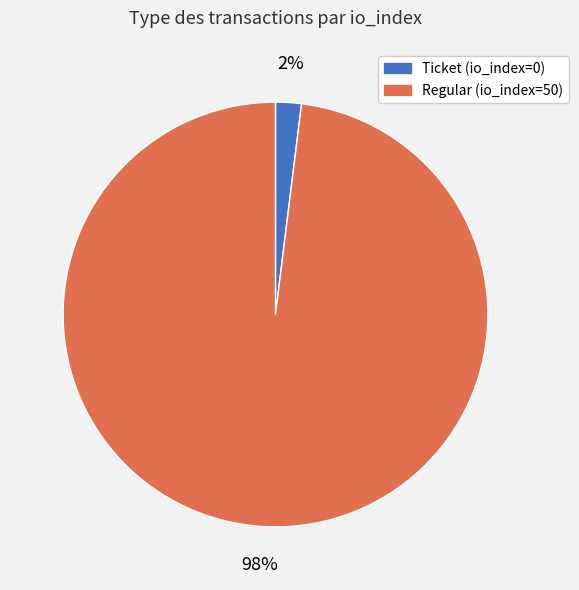

What is the majority slice?

Regular (io_index=50)